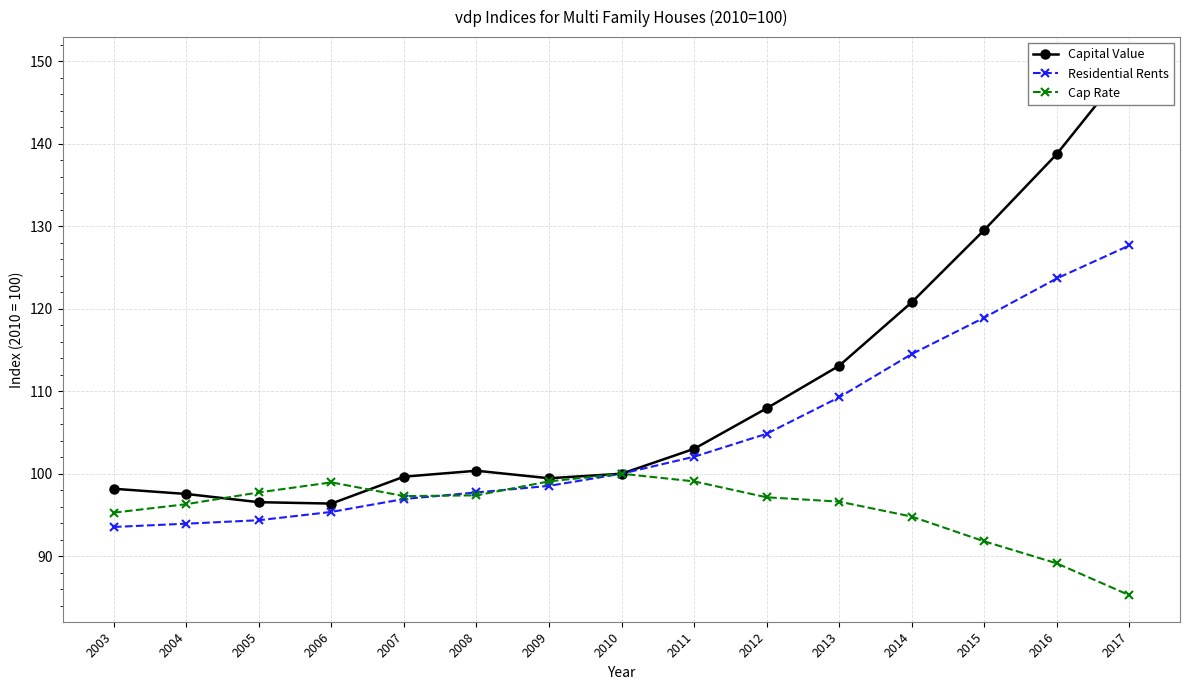

Which series has the largest range (max minus min)?

Capital Value